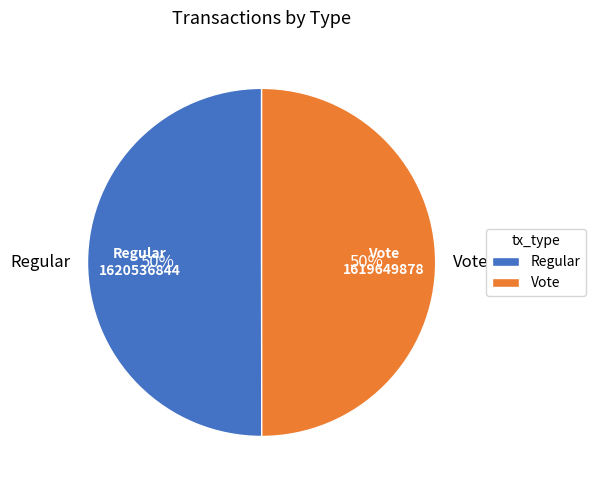

Do Regular and Vote together represent more than half of the pie?

Yes